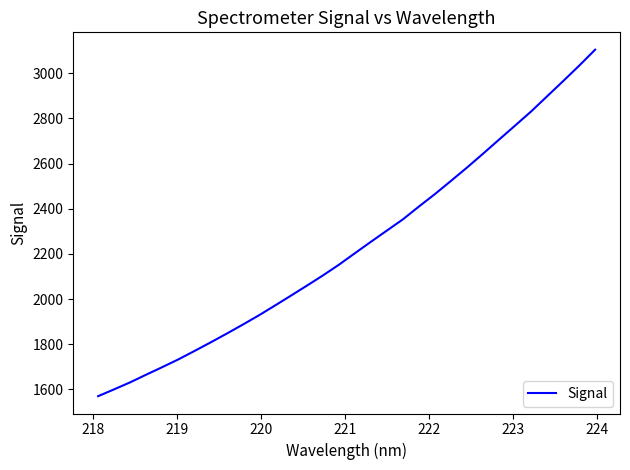

What is the smallest value displayed?

1569.7